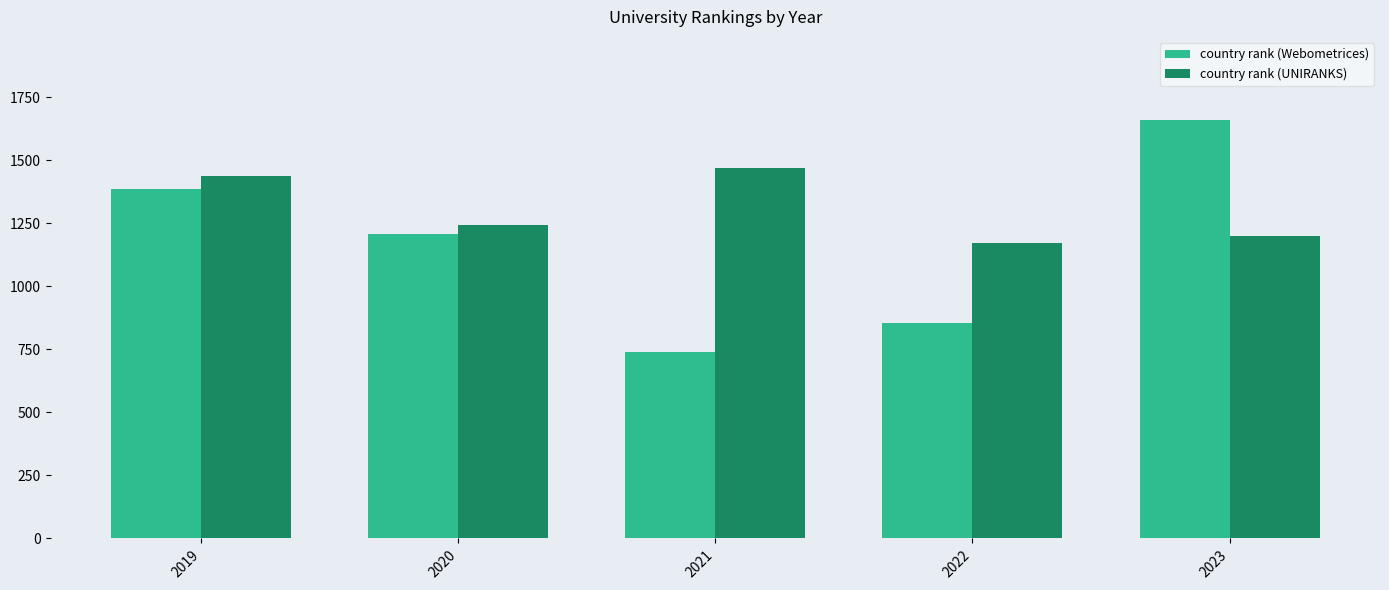

How many categories are shown in the chart?

5